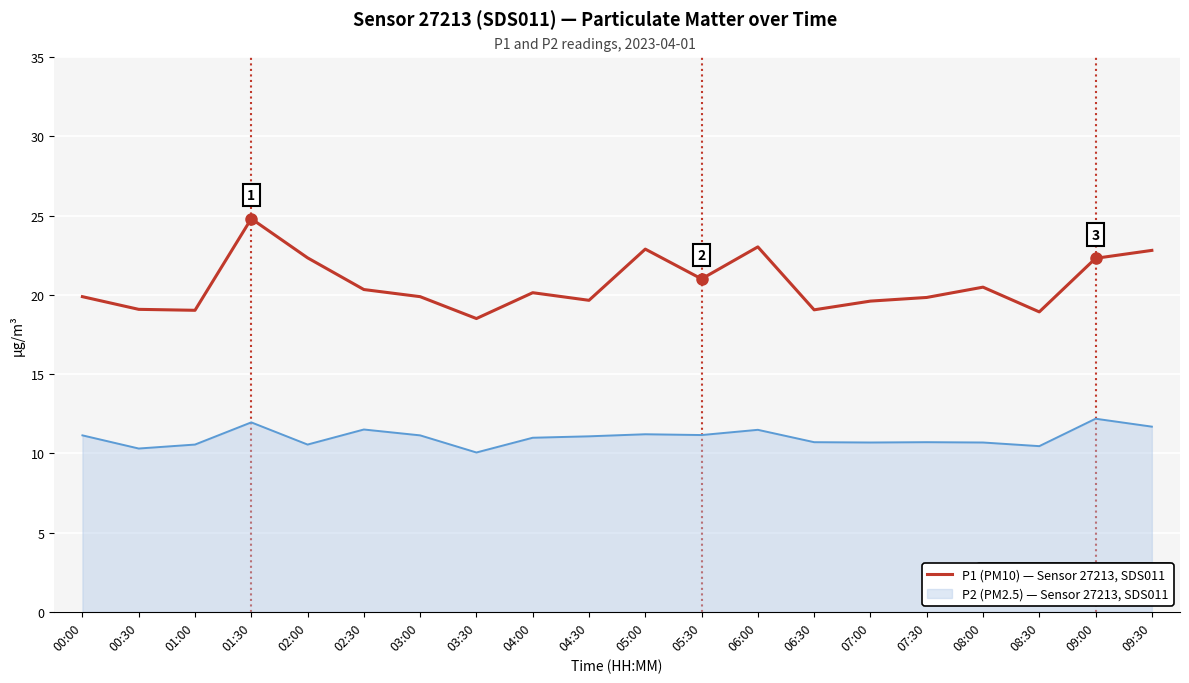

Which series has the widest spread of values?

P1 (PM10) — Sensor 27213, SDS011